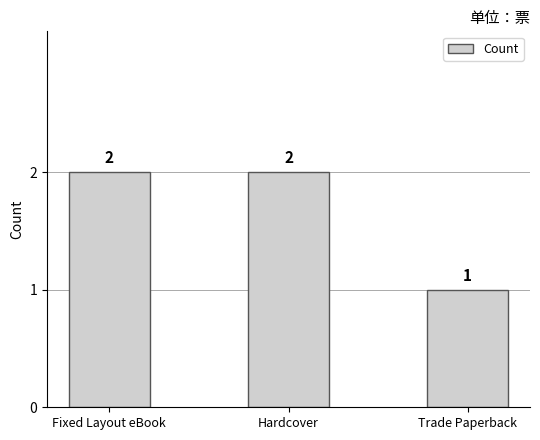

Is it true that the value at Fixed Layout eBook is 1?

False